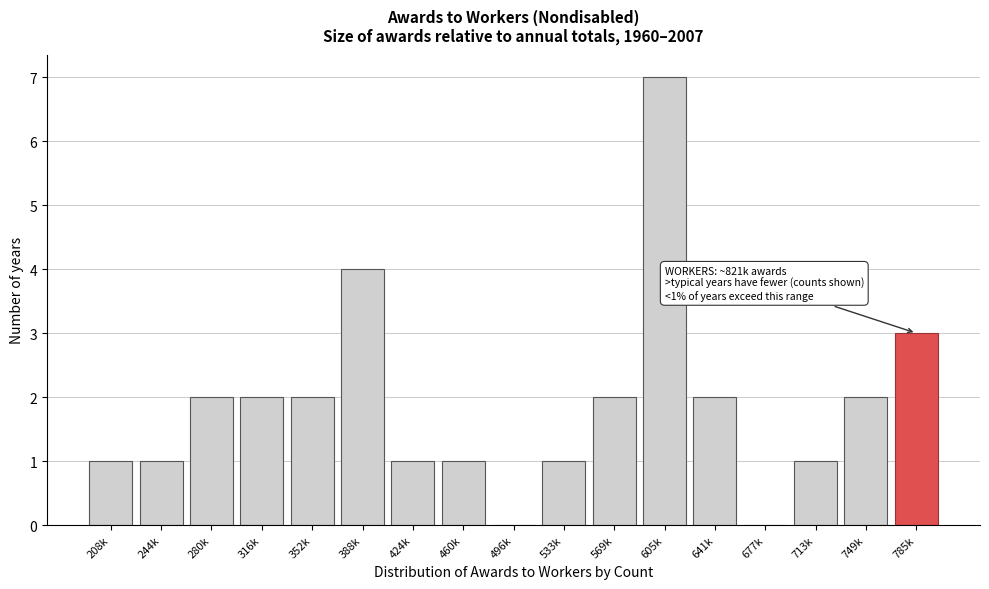

Reading left to right, what are all the values shown in this chart?

208k=1	244k=1	280k=2	316k=2	352k=2	388k=4	424k=1	460k=1	496k=0	533k=1	569k=2	605k=7	641k=2	677k=0	713k=1	749k=2	785k=3